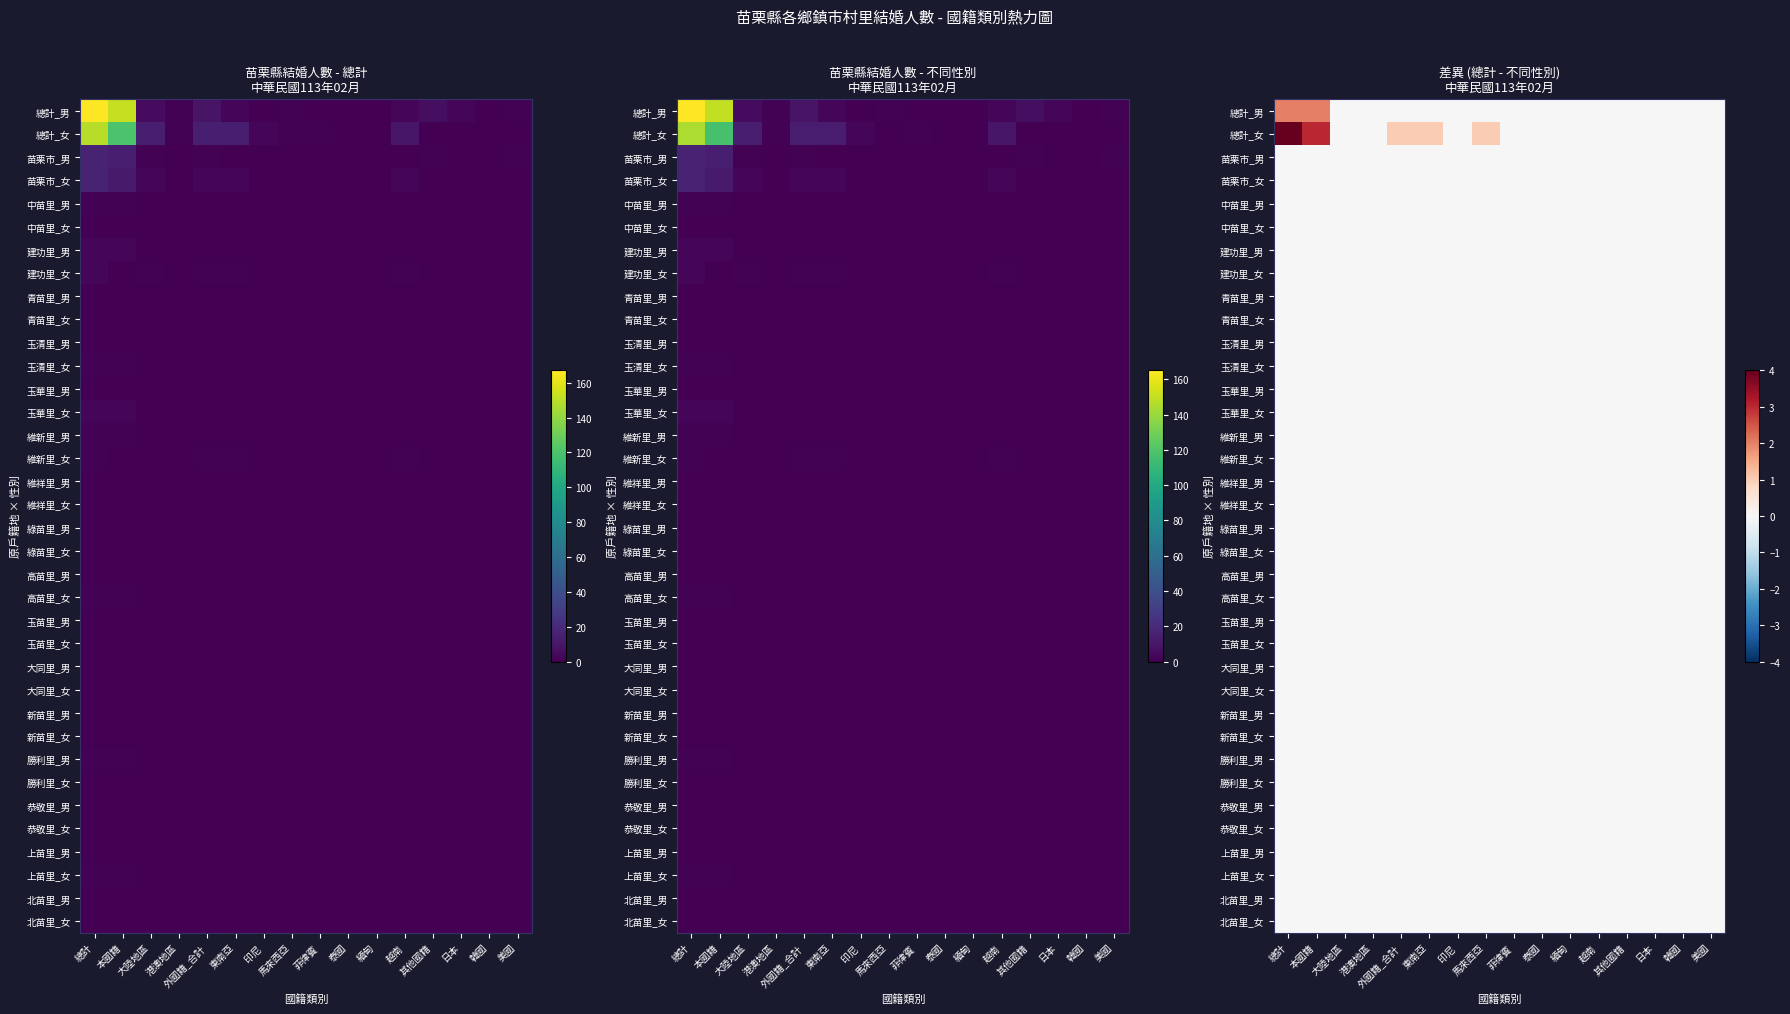

Between 其他國籍 and 港澳地區, which is larger?

其他國籍